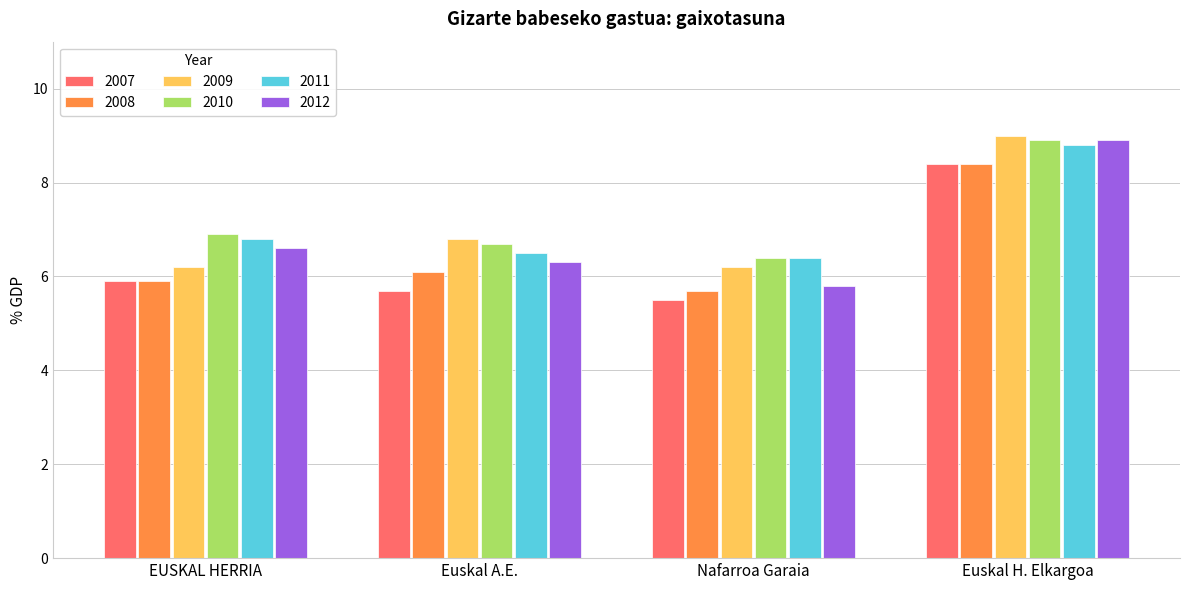

What are all the series names shown in the legend?

2007, 2008, 2009, 2010, 2011, 2012